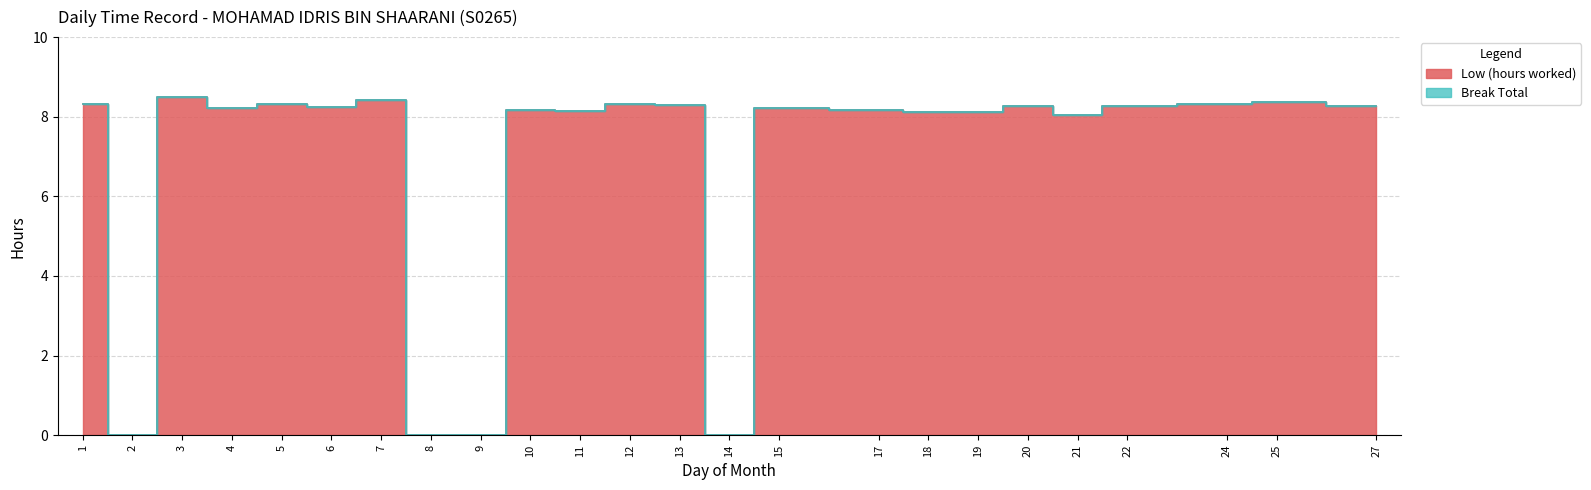

Reading left to right, list all the values displayed in this chart.

1=8.3	2=0.0	3=8.5	4=8.2	5=8.3	6=8.2	7=8.4	8=0.0	9=0.0	10=8.2	11=8.1	12=8.3	13=8.3	14=0.0	15=8.2	17=8.2	18=8.1	19=8.1	20=8.3	21=8.1	22=8.3	24=8.3	25=8.4	27=8.3